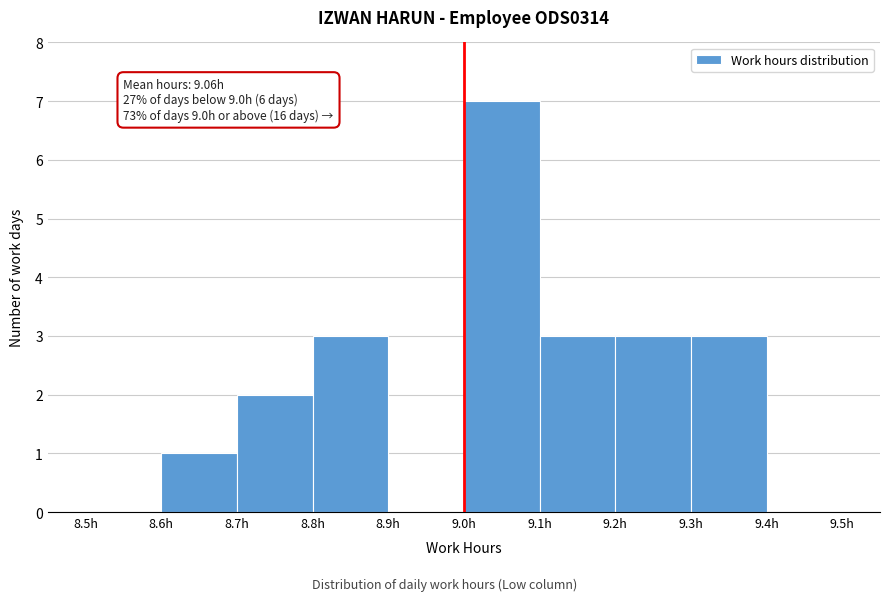

Over which range of the x-axis is the bar tallest?

9.0 to 9.1